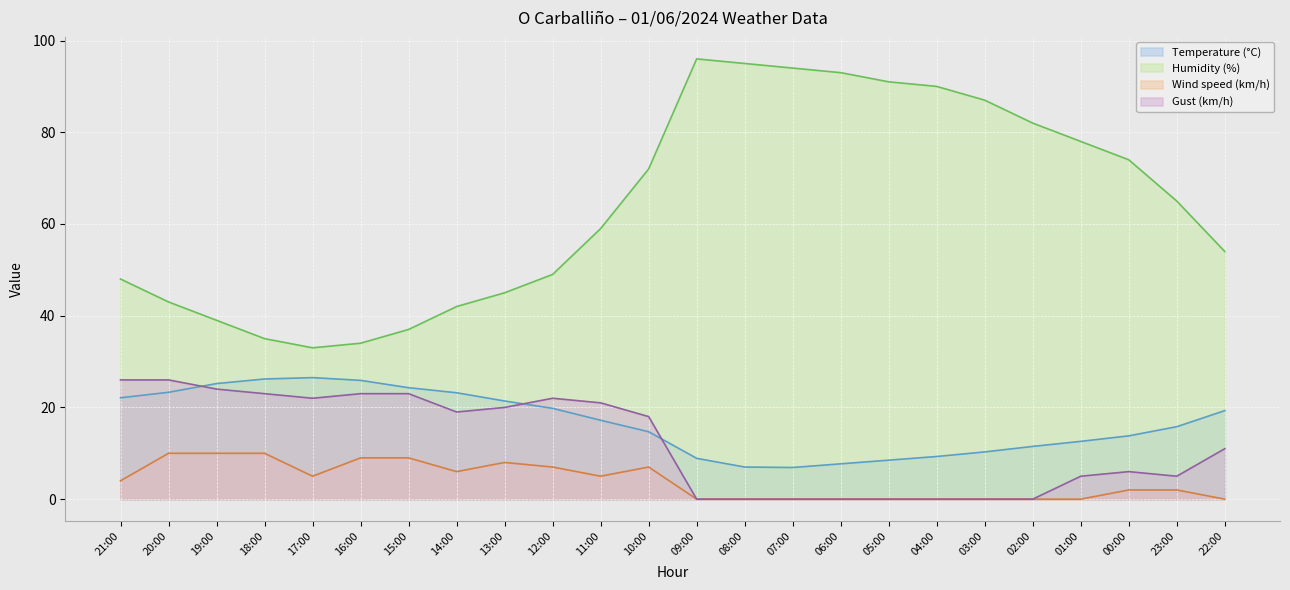

The Humidity (%) series shows 43.0 at 20:00. True or false?

True